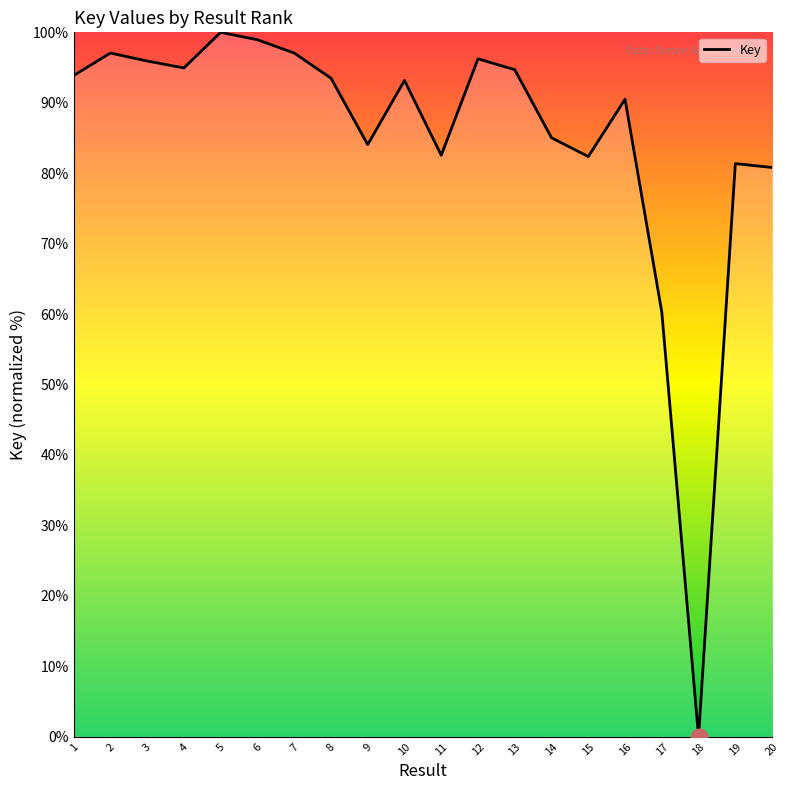

The value at 17 is 37.9. True or false?

False